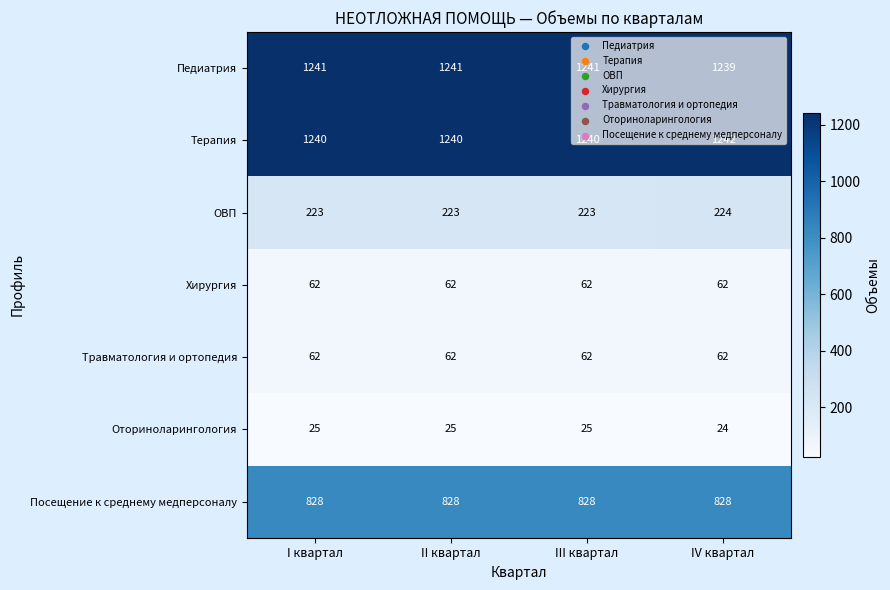

At how many categories does at least one series exceed 28?

4